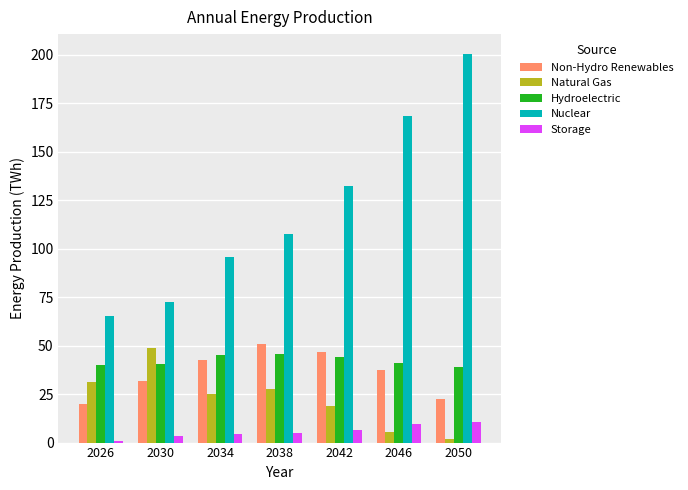

Where is Natural Gas nearest to the value 25?

2034